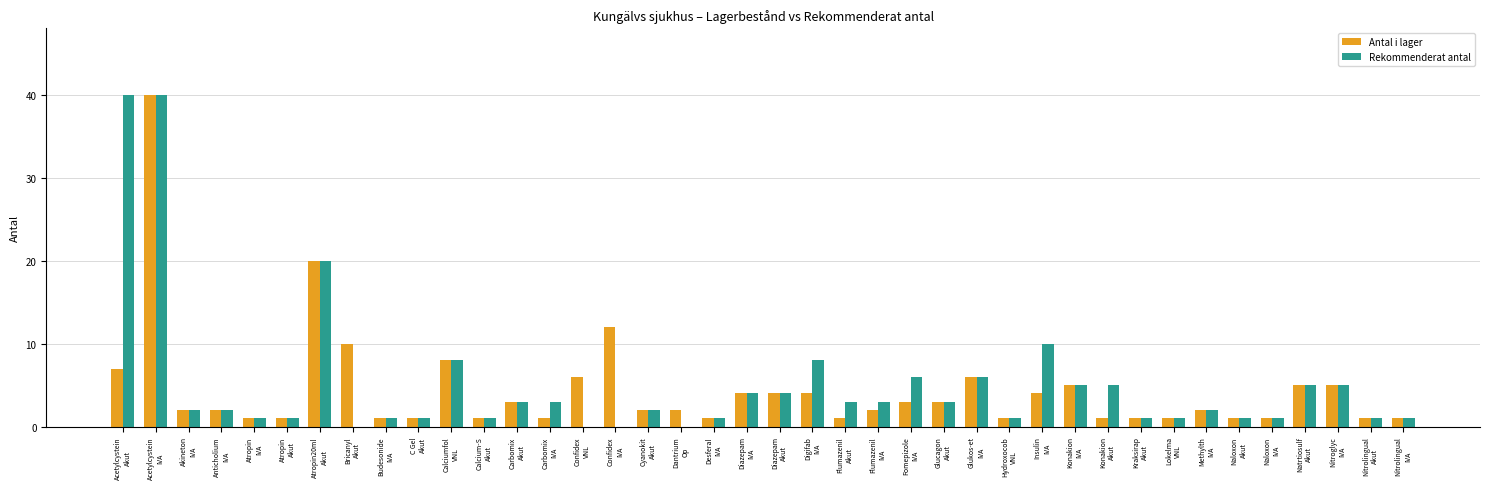

Reading left to right, what are all the values shown in this chart?

Antal i lager: Acetylcystein
Akut=7	Acetylcystein
IVA=40	Akineton
IVA=2	Anticholium
IVA=2	Atropin
IVA=1	Atropin
Akut=1	Atropin20ml
Akut=20	Bricanyl
Akut=10	Budesonide
IVA=1	C Gel
Akut=1	Calciumfol
VNL=8	Calcium-S
Akut=1	Carbomix
Akut=3	Carbomix
IVA=1	Confidex
VNL=6	Confidex
IVA=12	Cyanokit
Akut=2	Dantrium
Op=2	Desferal
IVA=1	Diazepam
IVA=4	Diazepam
Akut=4	Digifab
IVA=4	Flumazenil
Akut=1	Flumazenil
IVA=2	Fomepizole
IVA=3	Glucagon
Akut=3	Glukos-et
IVA=6	Hydroxocob
VNL=1	Insulin
IVA=4	Konakion
IVA=5	Konakion
Akut=1	Kraksirap
Akut=1	Lokelma
VNL=1	Methylth
IVA=2	Naloxon
Akut=1	Naloxon
IVA=1	Natrtiosulf
Akut=5	Nitroglyc
IVA=5	Nitrolingual
Akut=1	Nitrolingual
IVA=1
Rekommenderat antal: Acetylcystein
Akut=40	Acetylcystein
IVA=40	Akineton
IVA=2	Anticholium
IVA=2	Atropin
IVA=1	Atropin
Akut=1	Atropin20ml
Akut=20	Bricanyl
Akut=0	Budesonide
IVA=1	C Gel
Akut=1	Calciumfol
VNL=8	Calcium-S
Akut=1	Carbomix
Akut=3	Carbomix
IVA=3	Confidex
VNL=0	Confidex
IVA=0	Cyanokit
Akut=2	Dantrium
Op=0	Desferal
IVA=1	Diazepam
IVA=4	Diazepam
Akut=4	Digifab
IVA=8	Flumazenil
Akut=3	Flumazenil
IVA=3	Fomepizole
IVA=6	Glucagon
Akut=3	Glukos-et
IVA=6	Hydroxocob
VNL=1	Insulin
IVA=10	Konakion
IVA=5	Konakion
Akut=5	Kraksirap
Akut=1	Lokelma
VNL=1	Methylth
IVA=2	Naloxon
Akut=1	Naloxon
IVA=1	Natrtiosulf
Akut=5	Nitroglyc
IVA=5	Nitrolingual
Akut=1	Nitrolingual
IVA=1